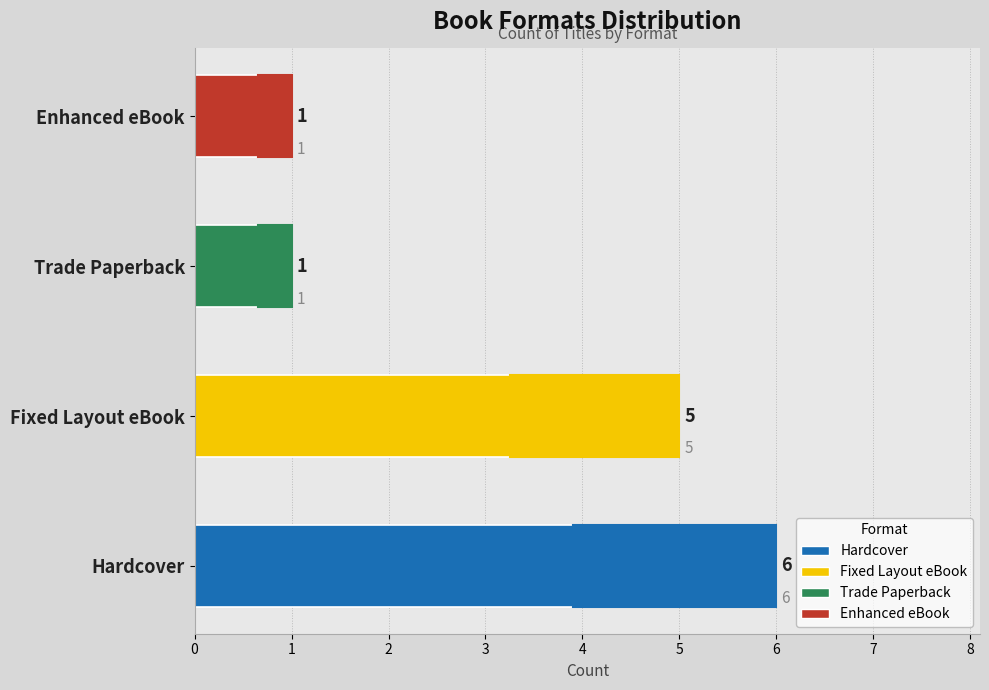

Which series changed the most between 0 and 1?

Hardcover